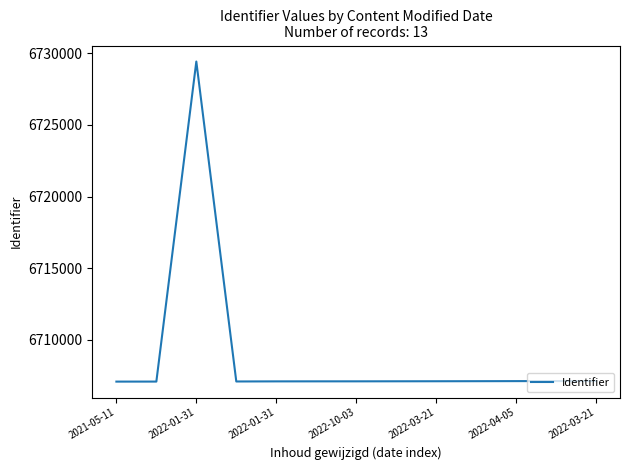

What is the sum of all values?

87214859